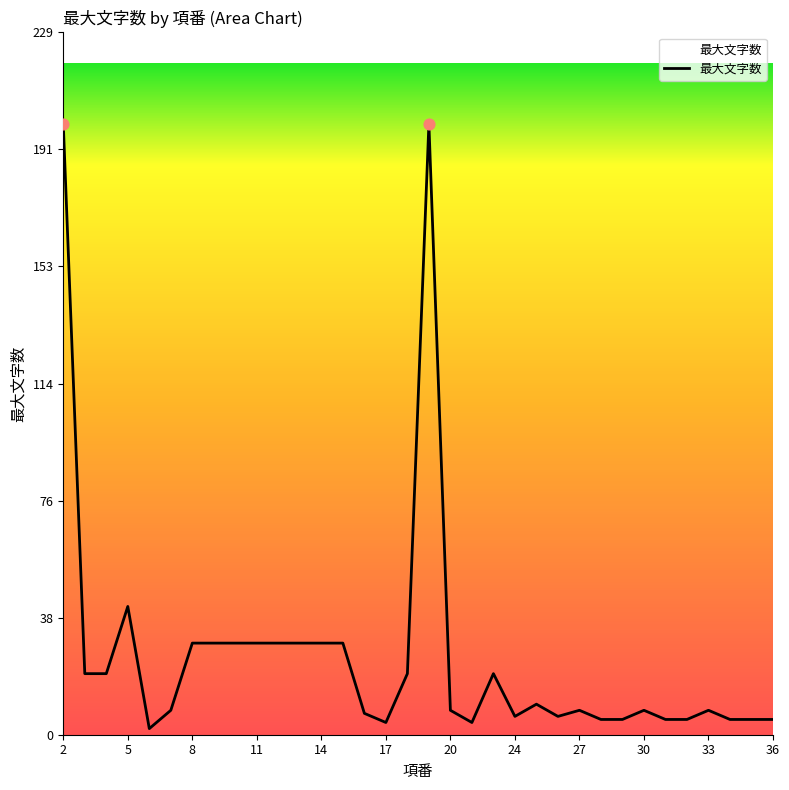

What is the greatest value displayed?

200